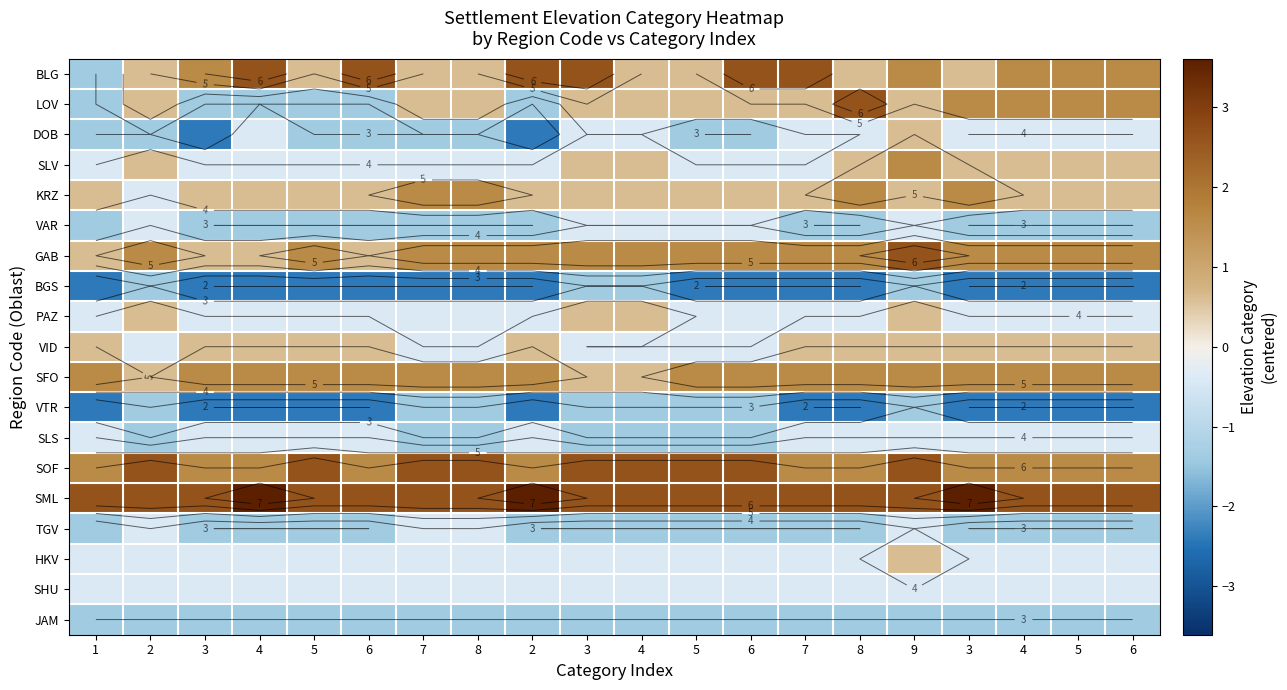

What is the spread (max minus min) of values at 6?

5.0